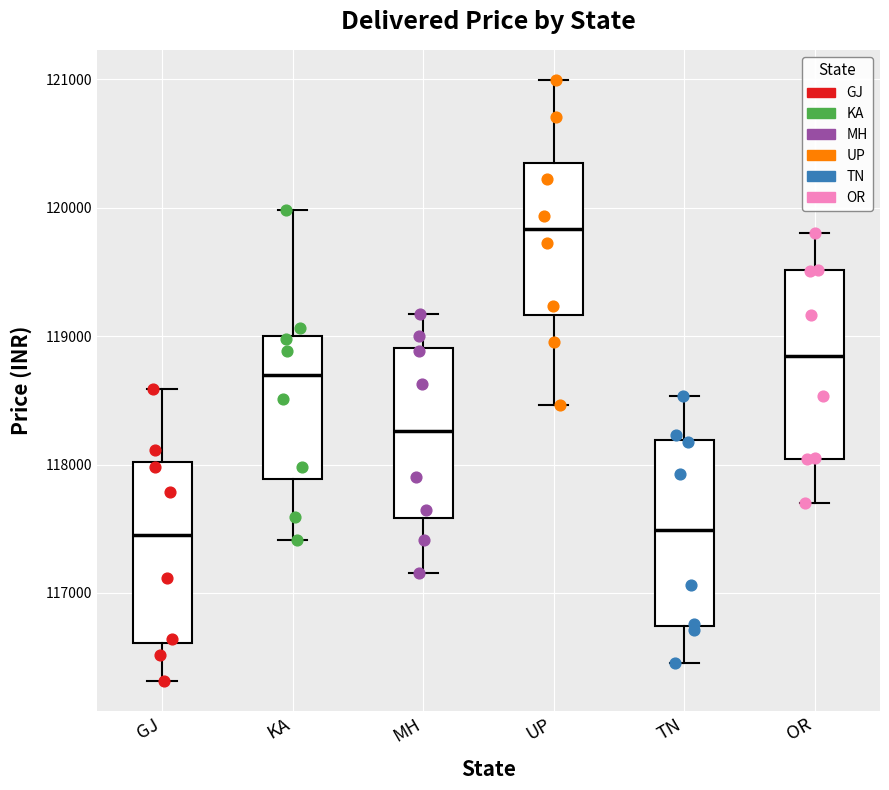

Where is the lower edge of the box for GJ on the y-axis? The values are not printed on the chart, so give them approximately, as read against the axis.

116600